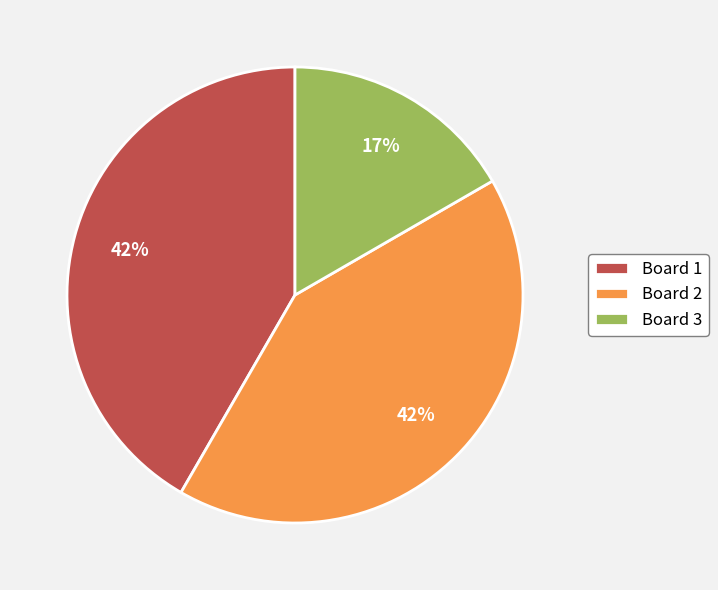

Which slice is the smallest?

Board 3